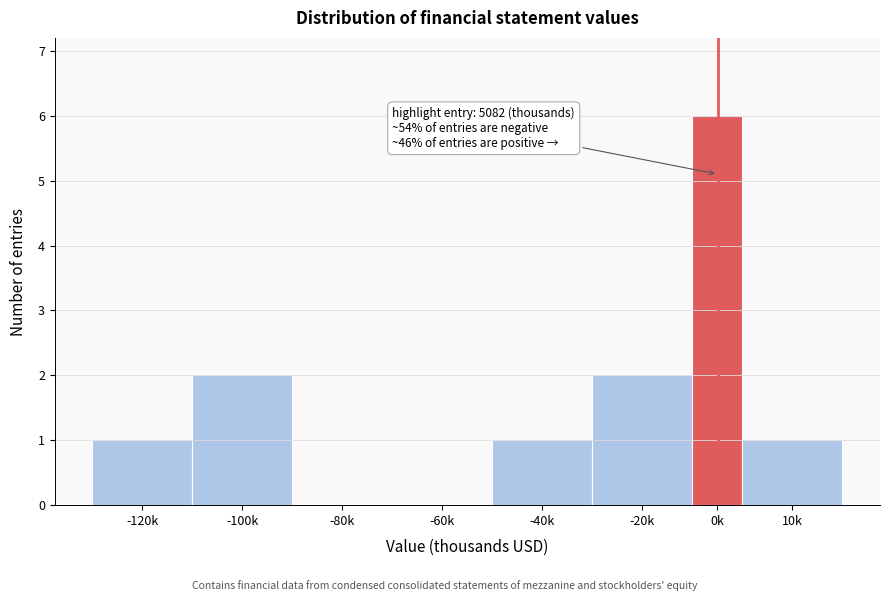

Reading left to right, extract all data points from this chart.

-120k=1	-100k=2	-80k=0	-60k=0	-40k=1	-20k=2	0k=6	10k=1